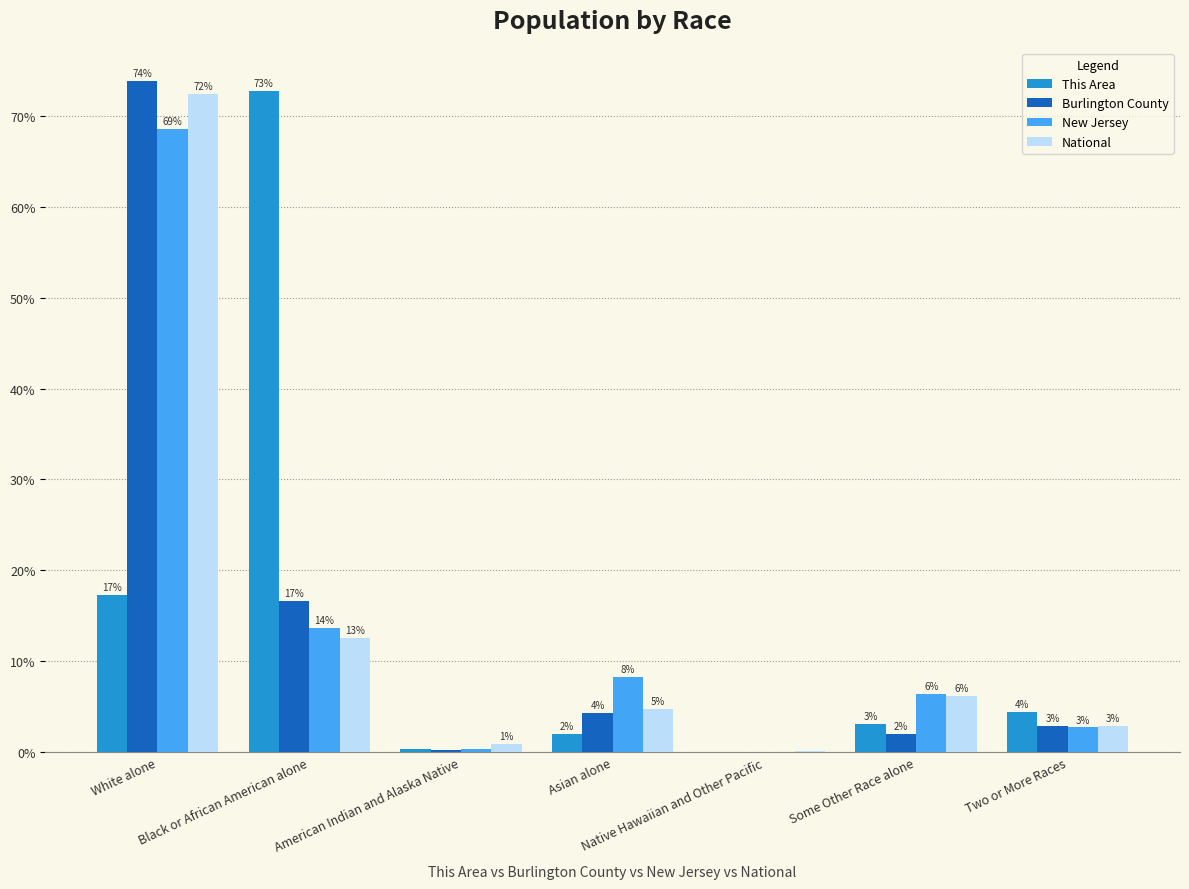

What value does the National series have at White alone?

72.4